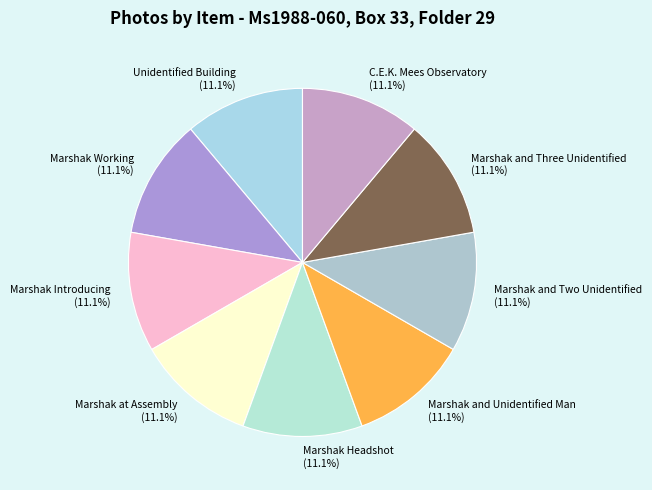

How many segments does this pie chart have?

9